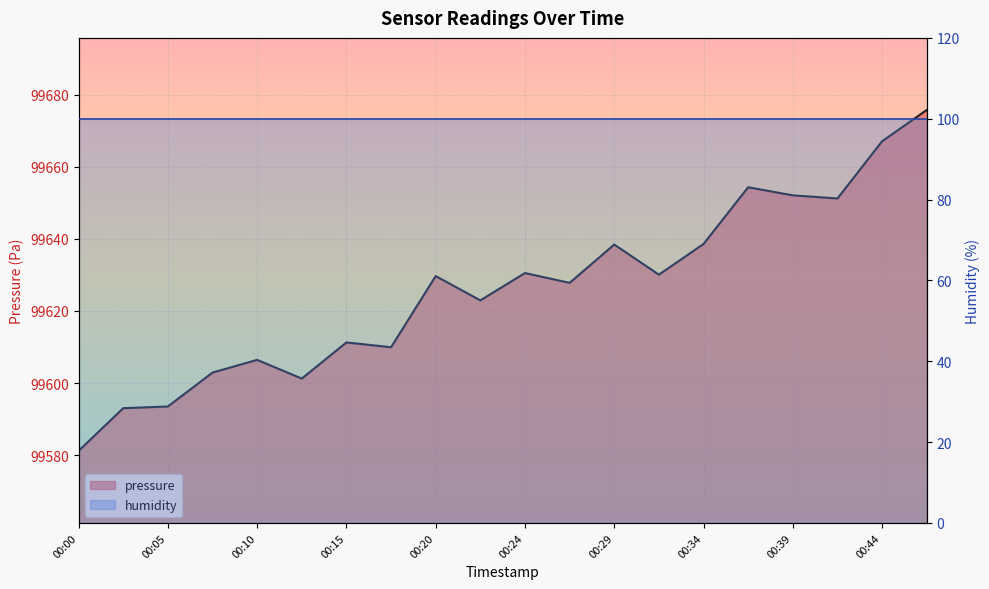

What is the sum of the values at 00:05 and 00:37?

199247.8